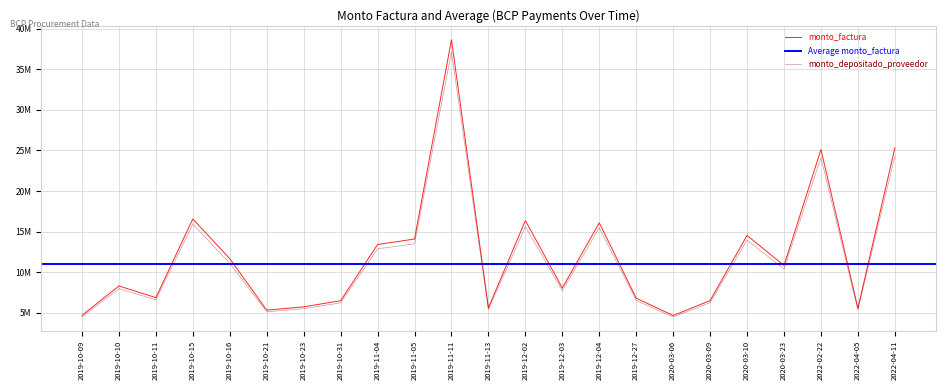

Where does the monto_factura series first go above 8285273?

2019-10-15